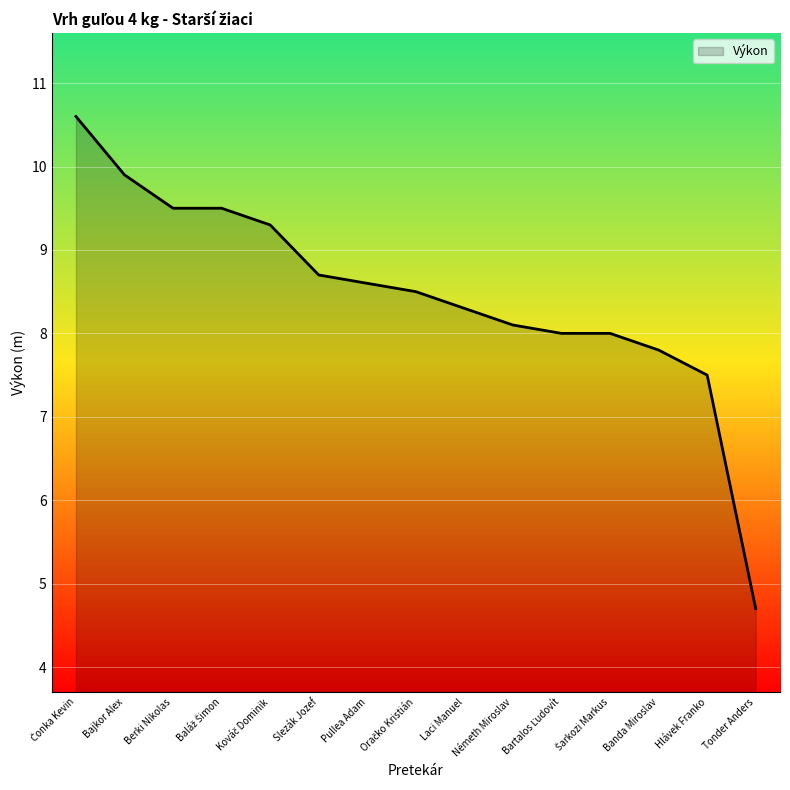

The chart shows a value of 5.2 at Berki Nikolas. True or false?

False